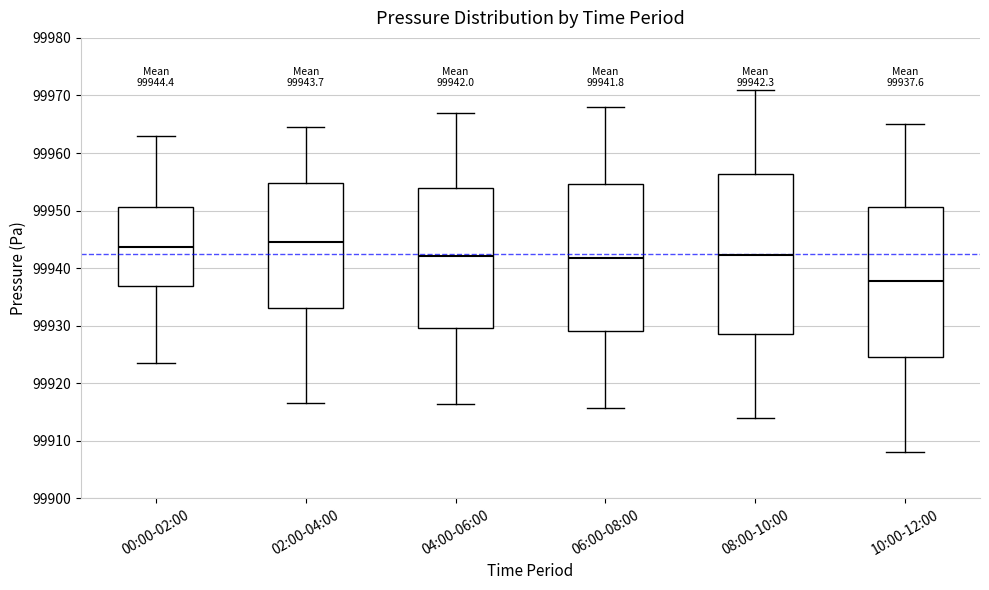

Comparing the boxes themselves (not the whiskers), which one is the tallest?

08:00-10:00